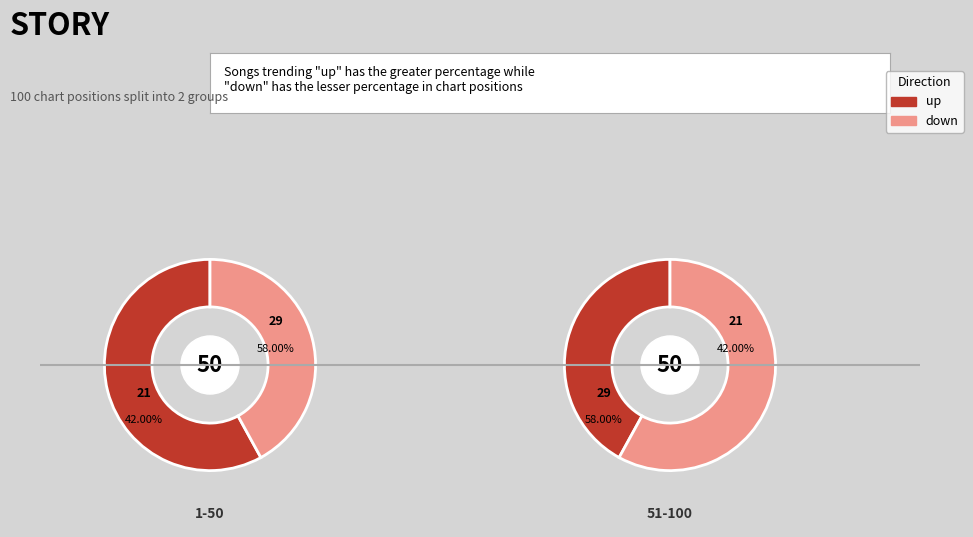

How much of the chart is everything except up?

42.0%